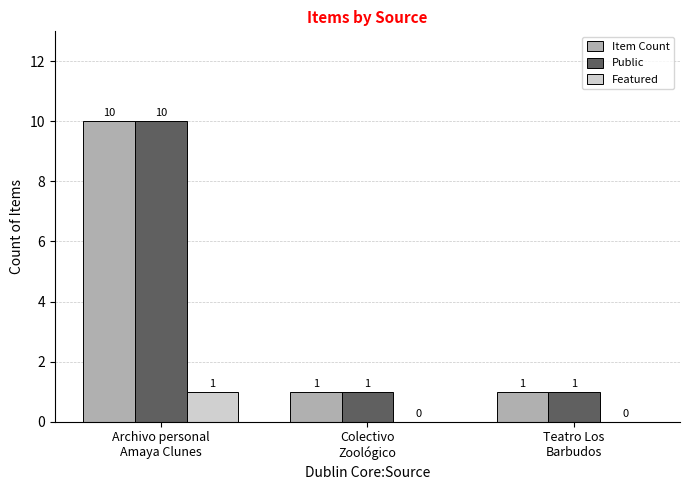

What is the maximum value for Public?

10